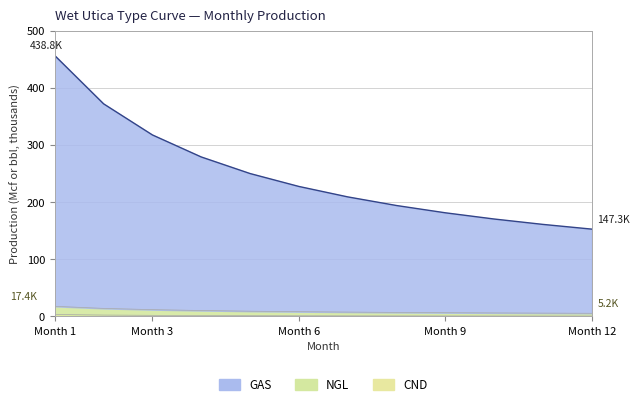

True or false: CND has a value of 0.6 at Month 12.

False